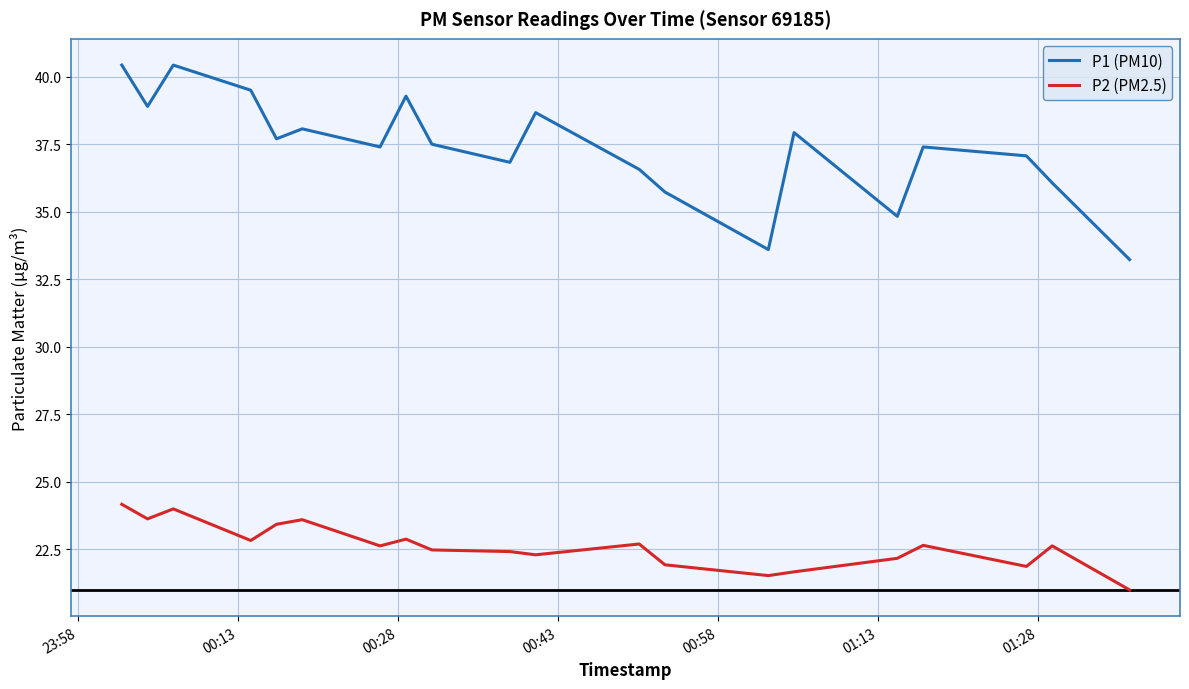

What is the lowest value of the P2 (PM2.5) series?

21.0